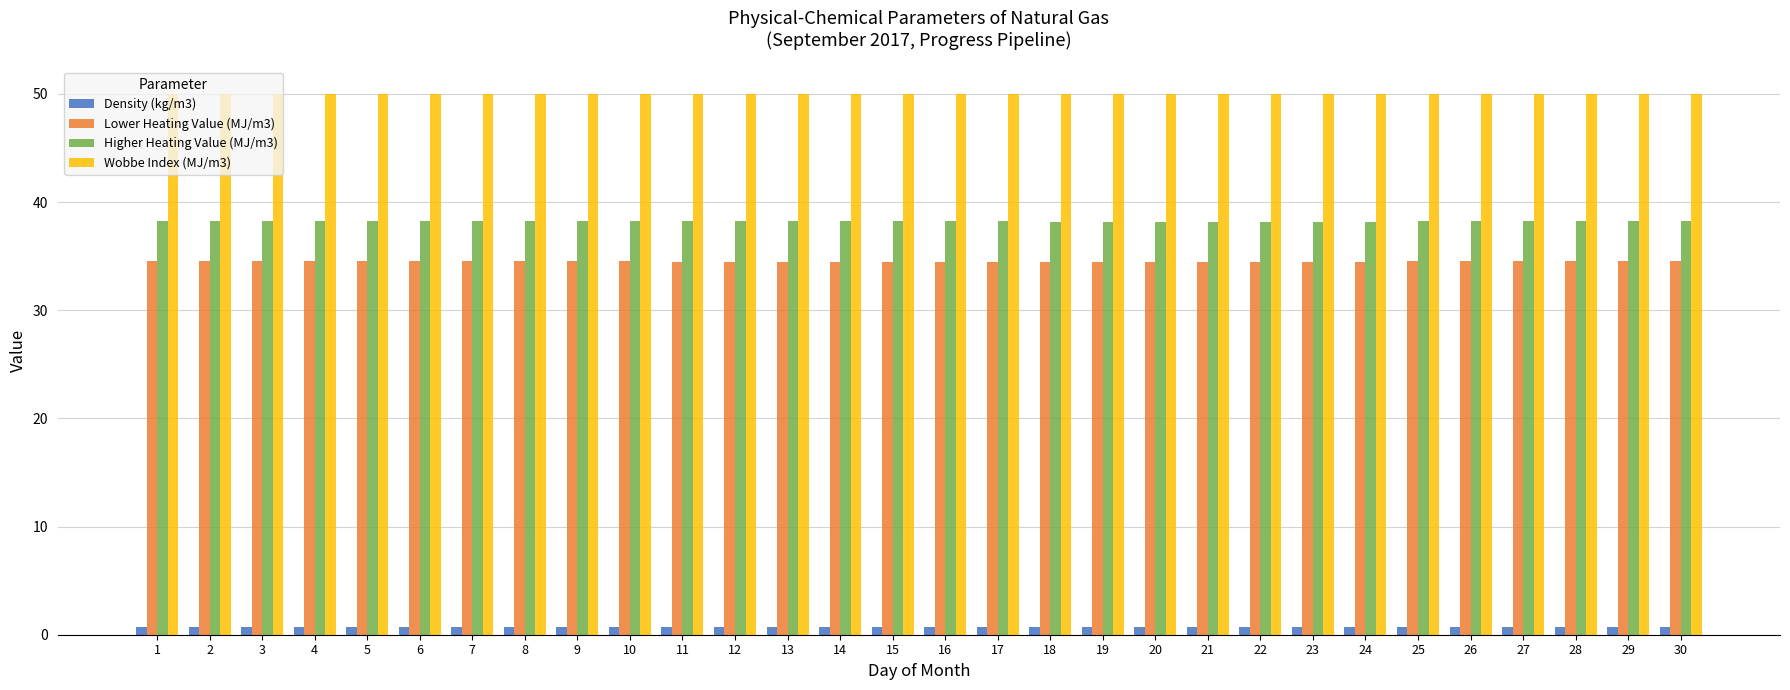

Rank the series by their maximum value, from lowest to highest.

Density (kg/m3), Lower Heating Value (MJ/m3), Higher Heating Value (MJ/m3), Wobbe Index (MJ/m3)